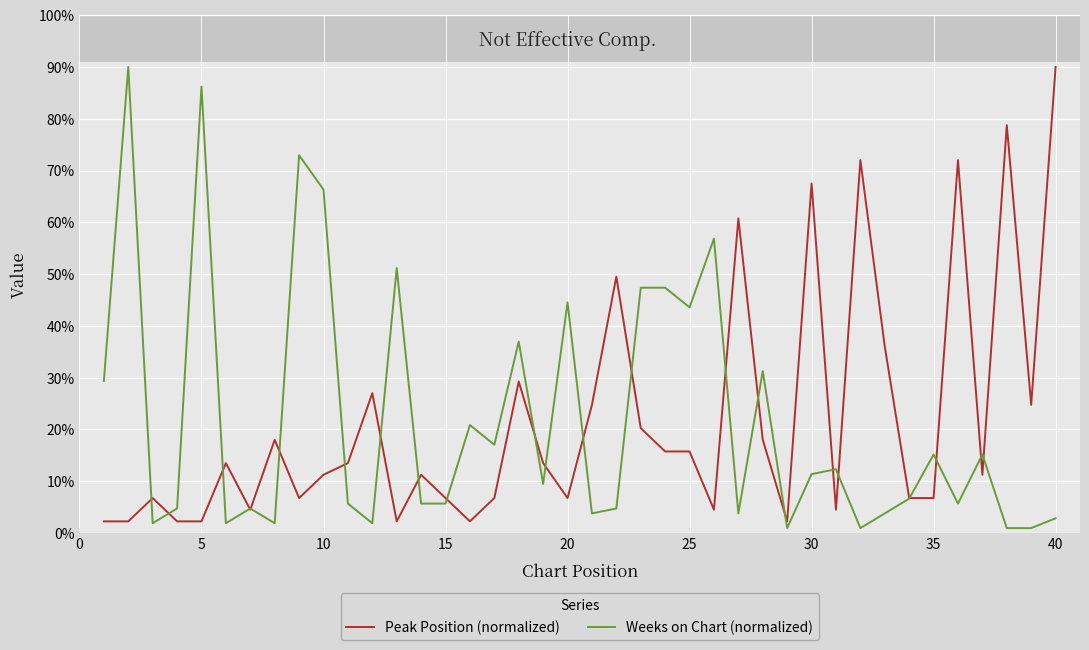

What is the minimum value shown in the chart?

0.9